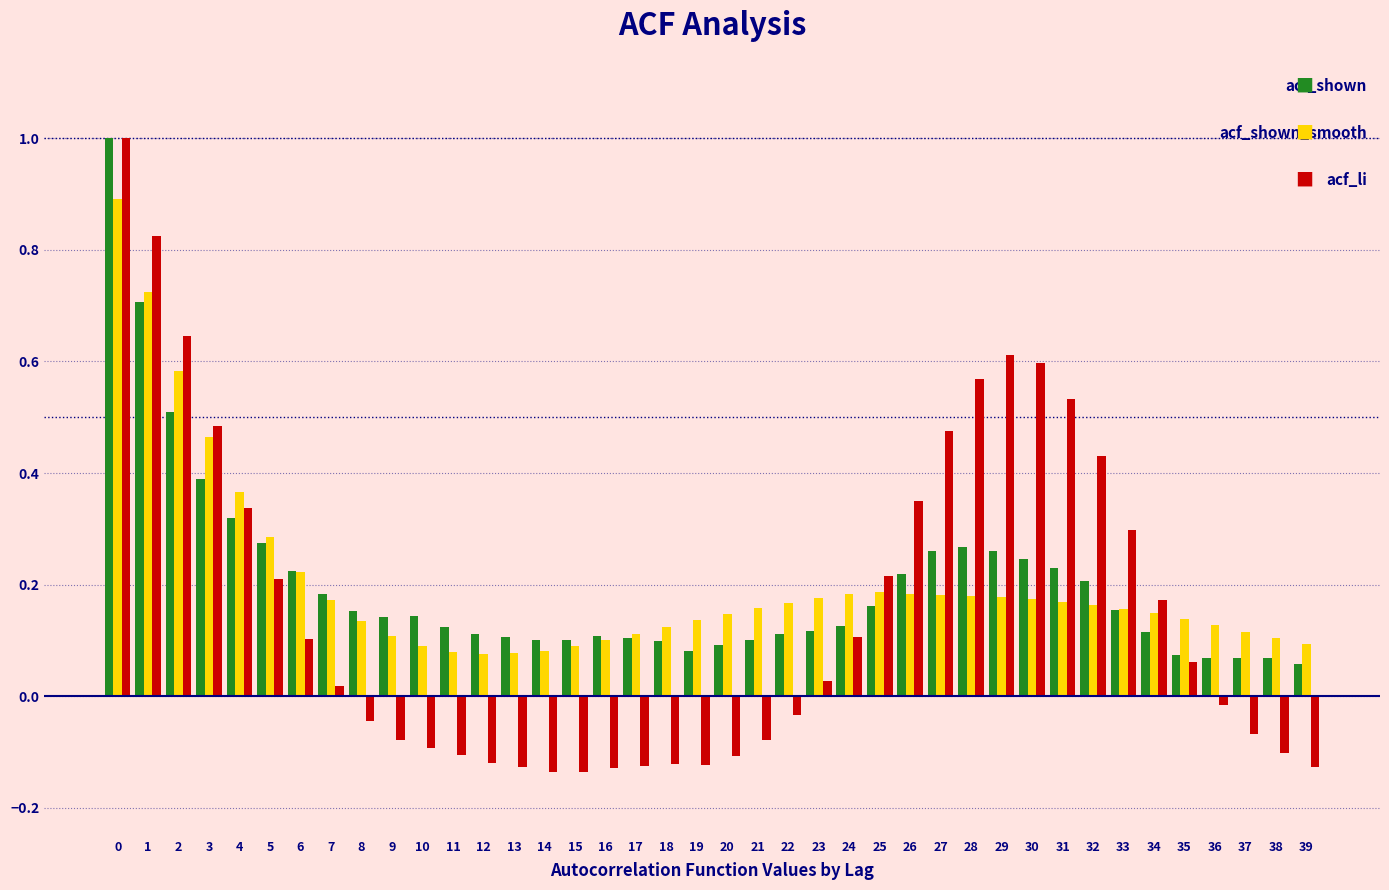

What is the greatest value displayed?

1.0